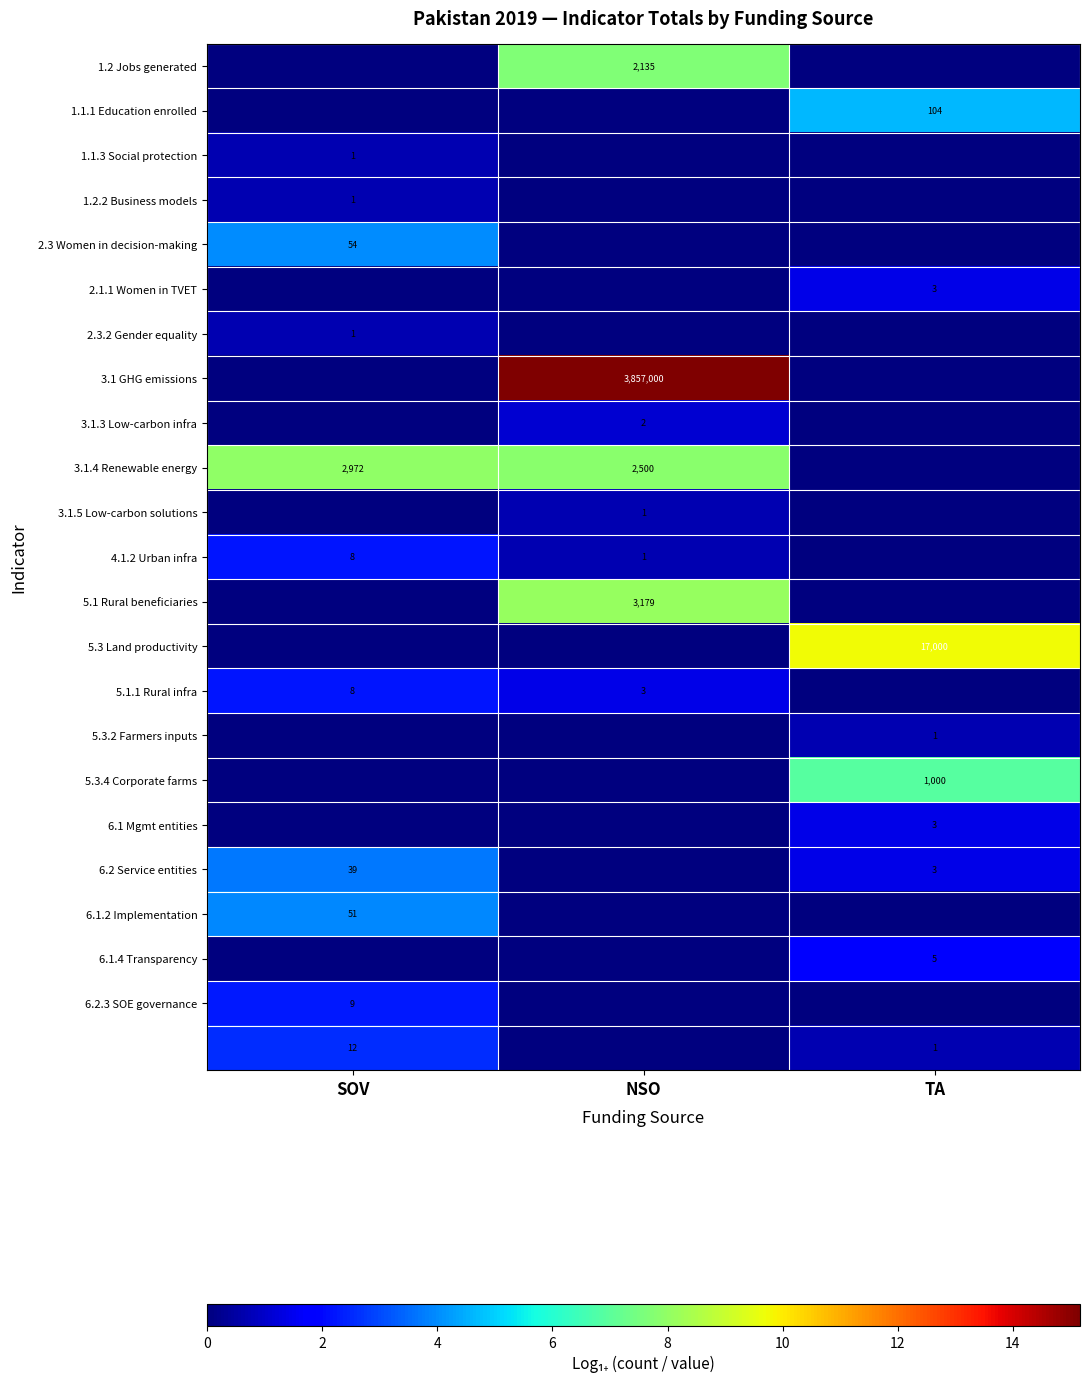

Is the value of 6.2.3 SOE governance at SOV greater than the value of 2.3.2 Gender equality at SOV?

Yes